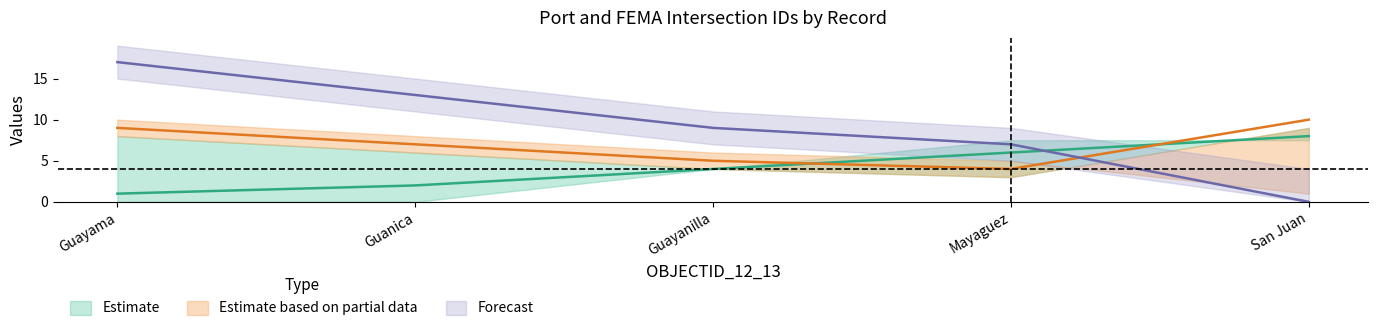

Is the value of PI_PUER_ at San Juan greater than the value of FID_Ports at Guayama?

No